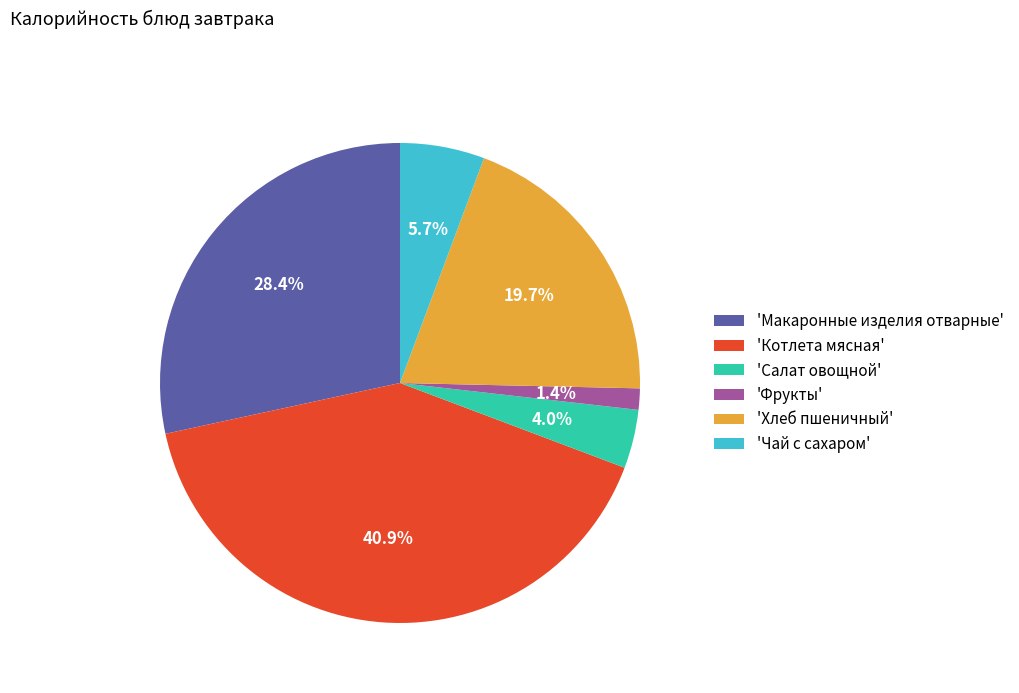

What is the smallest slice in the pie chart?

'Фрукты'